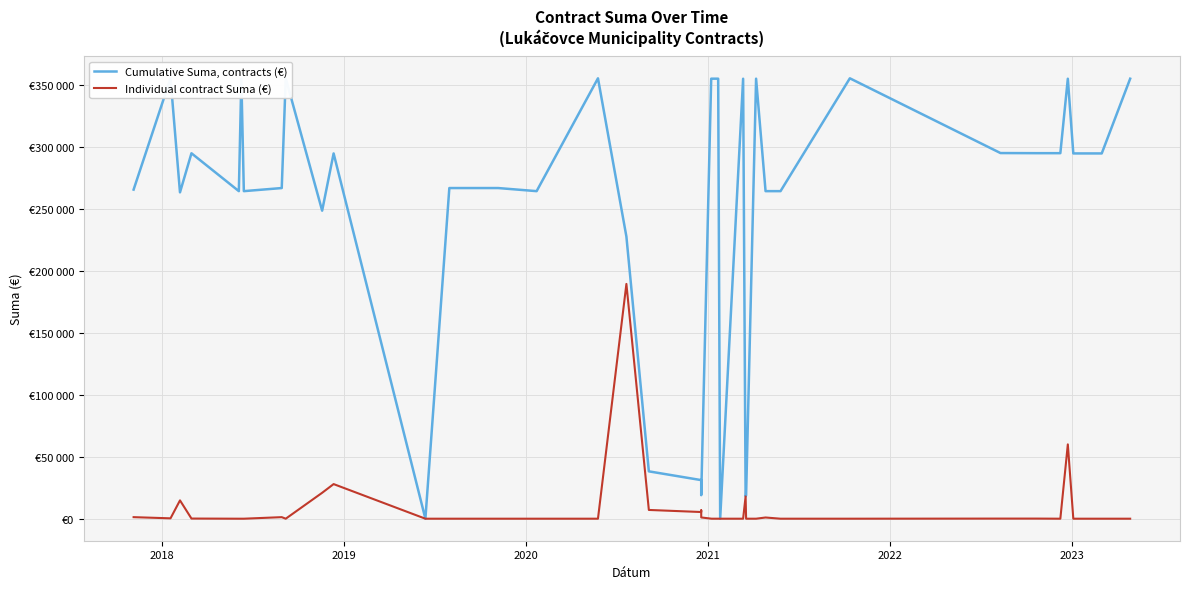

The Individual contract Suma (€) series shows 114848.9 at 15. True or false?

False